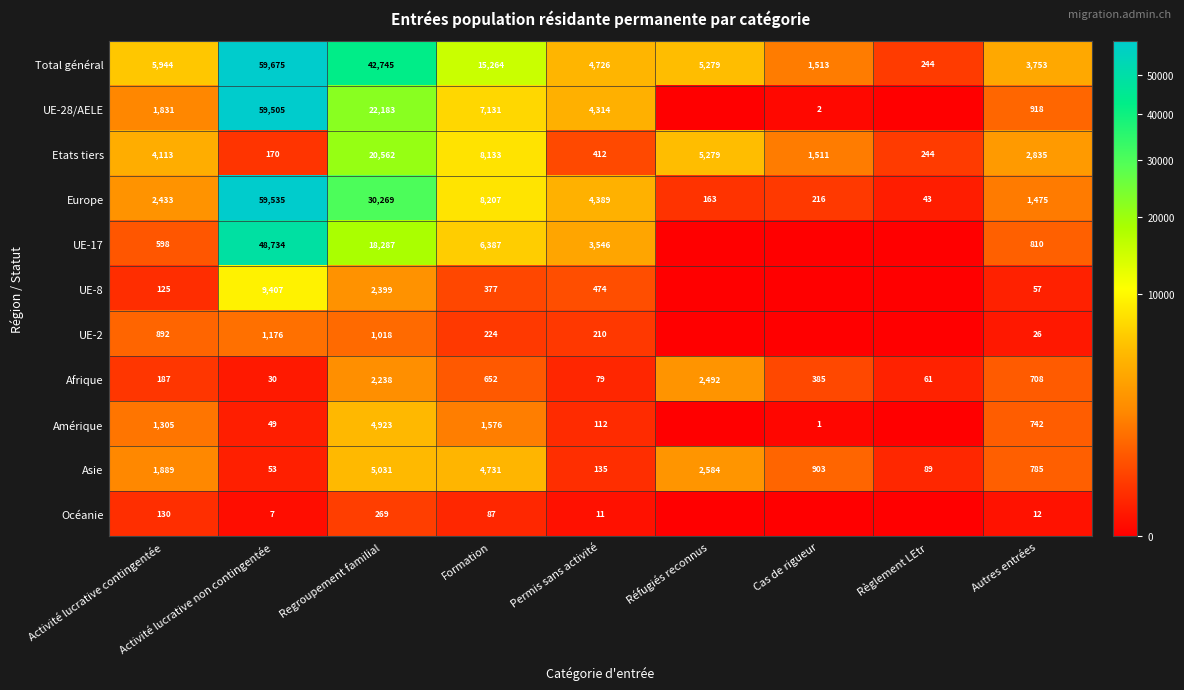

True or false: Amérique has a value of 4923 at Regroupement familial.

True